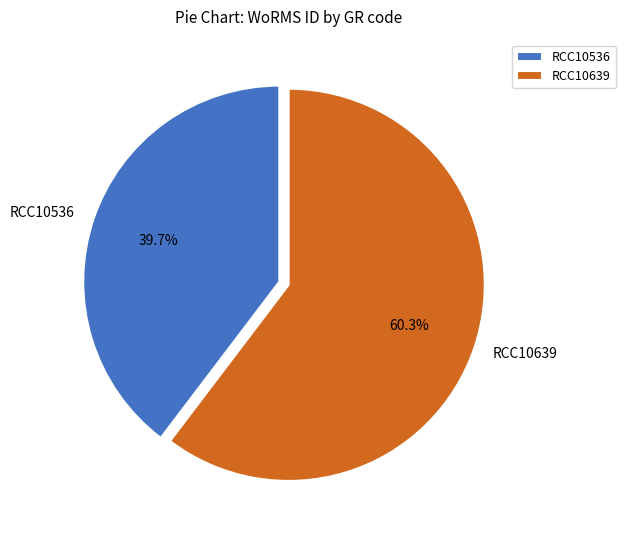

What percentage is NOT represented by RCC10639?

39.7%